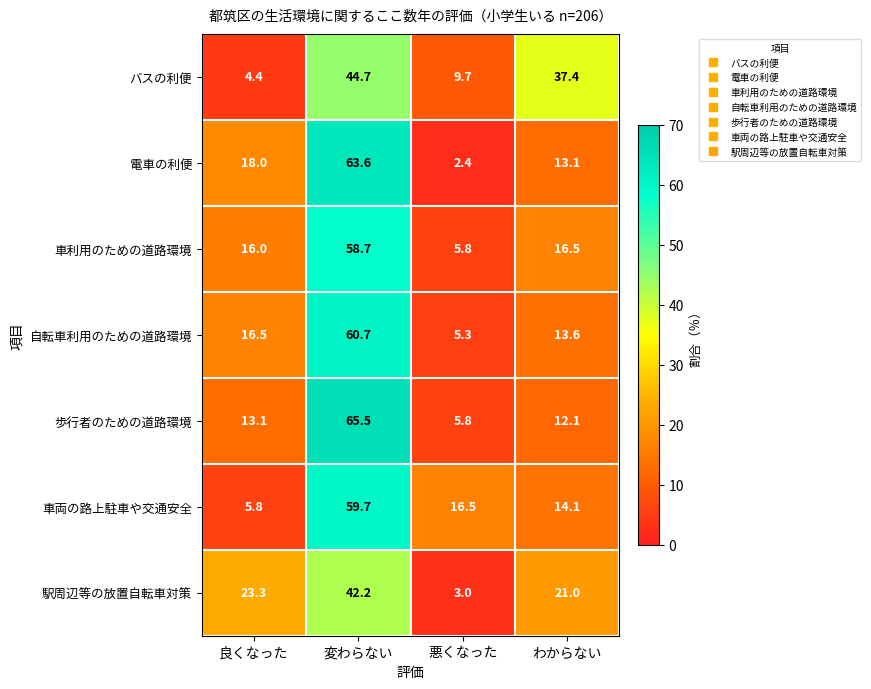

Which series has the widest spread of values?

電車の利便